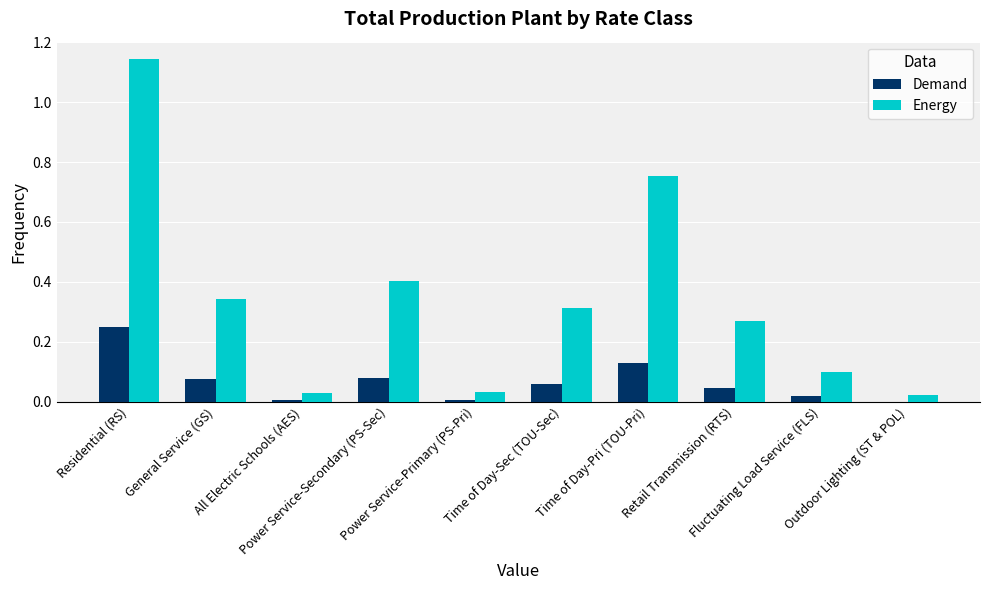

Which series changed the most between All Electric Schools (AES) and Time of Day-Sec (TOU-Sec)?

Energy